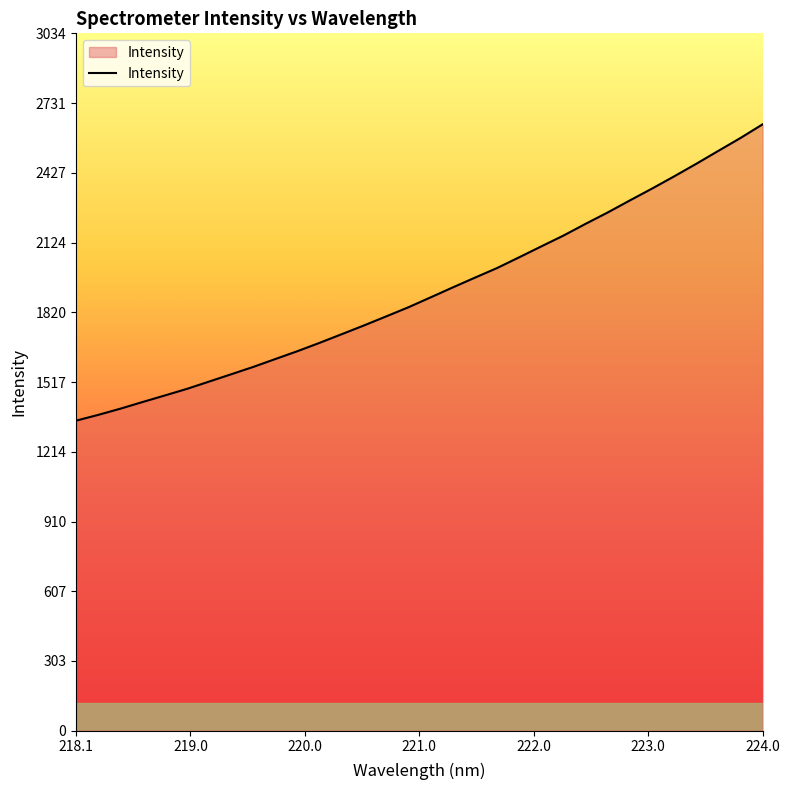

Does the chart display data point markers on the line(s)?

No